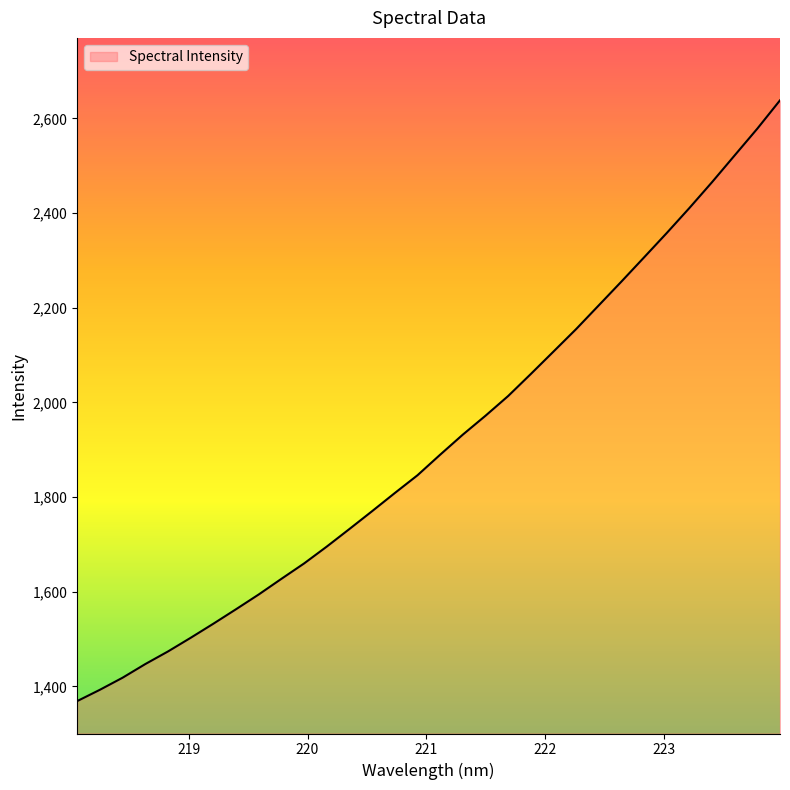

What is the minimum value shown in the chart?

1368.8